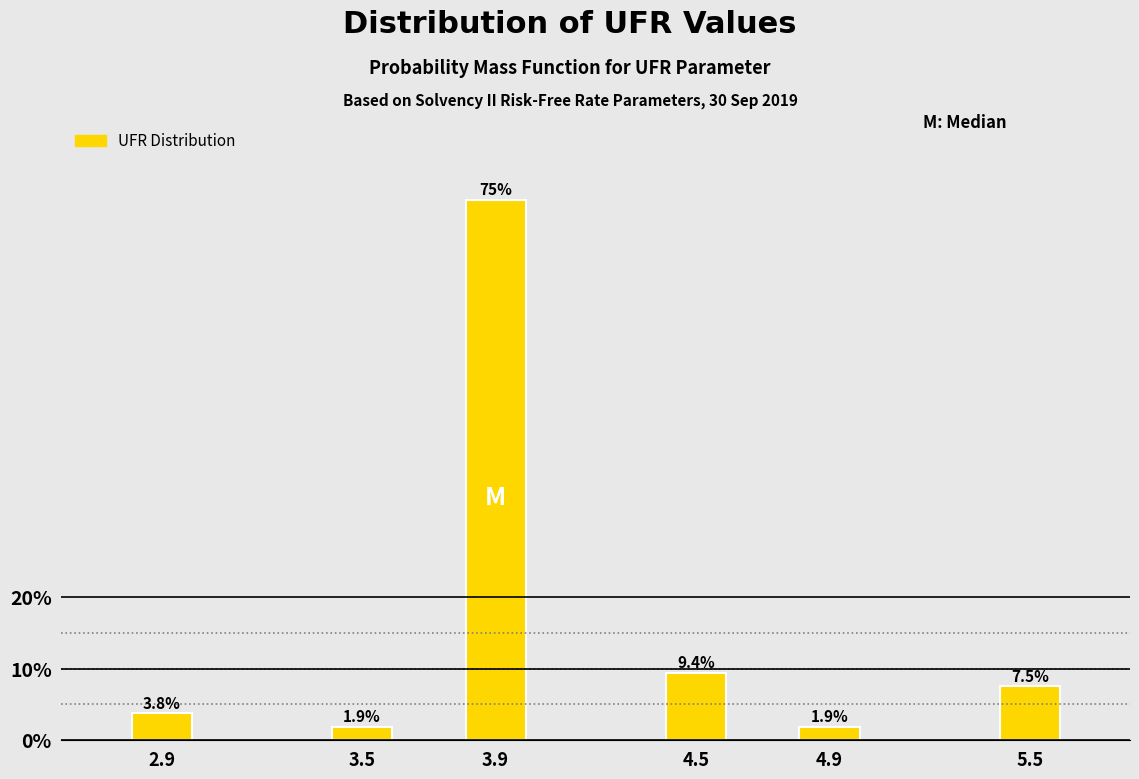

Reading left to right, transcribe all the data shown in this chart.

3.8	1.9	75.5	9.4	1.9	7.5